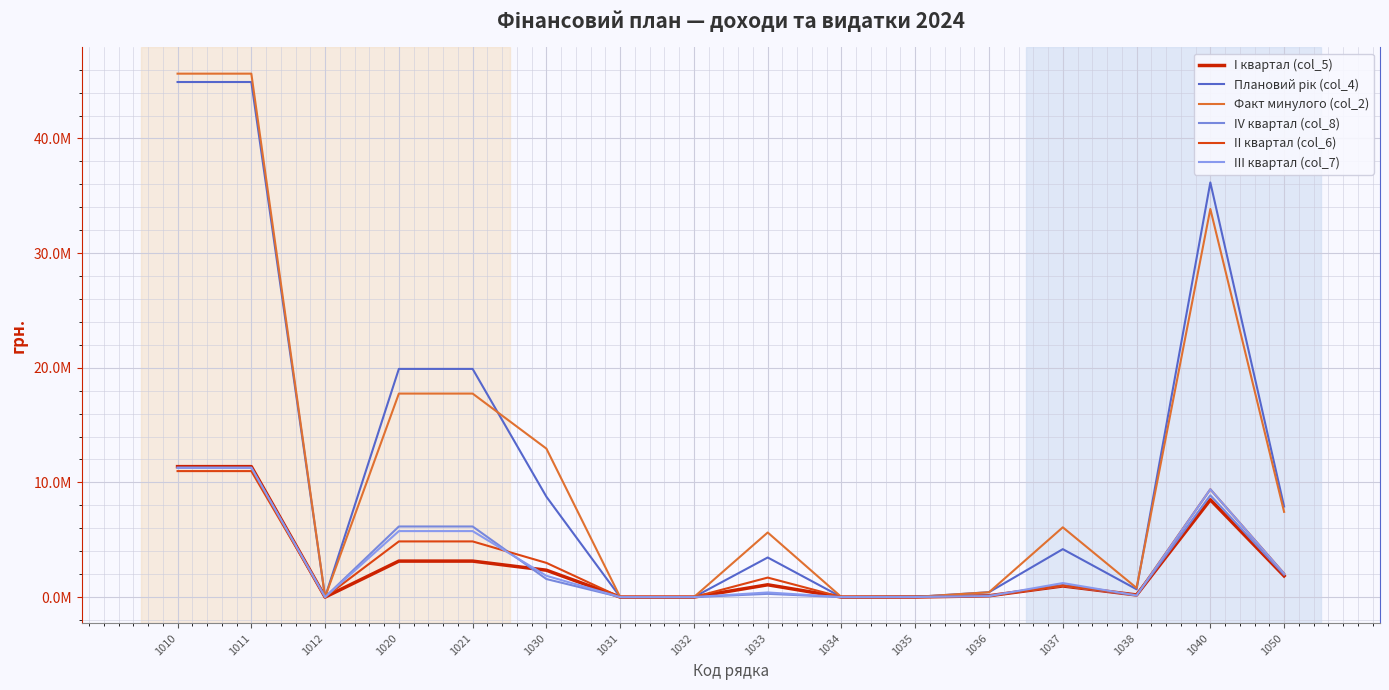

Reading right to left, what are all the values shown in this chart?

I квартал (col_5): 1847998.6	8488997.4	184022.2	970181.2	113795.4	3786.2	0.0	1070572.8	0.0	0.0	2342357.8	3137388.9	3137388.9	0.0	11377324.2	11377324.2
Плановий рік (col_4): 7897652.7	36163529.2	680235.2	4179231.7	426272.5	15562.4	0.0	3452098.8	0.0	0.0	8753400.6	19900822.2	19900822.2	0.0	44924109.7	44924109.7
Факт минулого (col_2): 7431149.8	33852301.0	796660.1	6084599.6	418246.6	14955.6	0.0	5631843.3	0.0	0.0	12948104.2	17748262.3	17748262.3	0.0	45652616.6	45652616.6
IV квартал (col_8): 1951657.1	8871168.7	165503.6	996440.3	125302.3	3925.4	0.0	281727.1	0.0	0.0	1572898.8	6155935.9	6155935.9	0.0	11280730.3	11280730.3
II квартал (col_6): 2054775.3	9399320.3	189322.0	990902.3	99409.4	3871.4	0.0	1698199.6	0.0	0.0	2981704.8	4853930.7	4853930.7	0.0	10987443.7	10987443.7
III квартал (col_7): 2043221.8	9404042.7	141387.4	1221707.8	87765.4	3979.4	0.0	401599.3	0.0	0.0	1856439.2	5753566.8	5753566.8	0.0	11278611.4	11278611.4